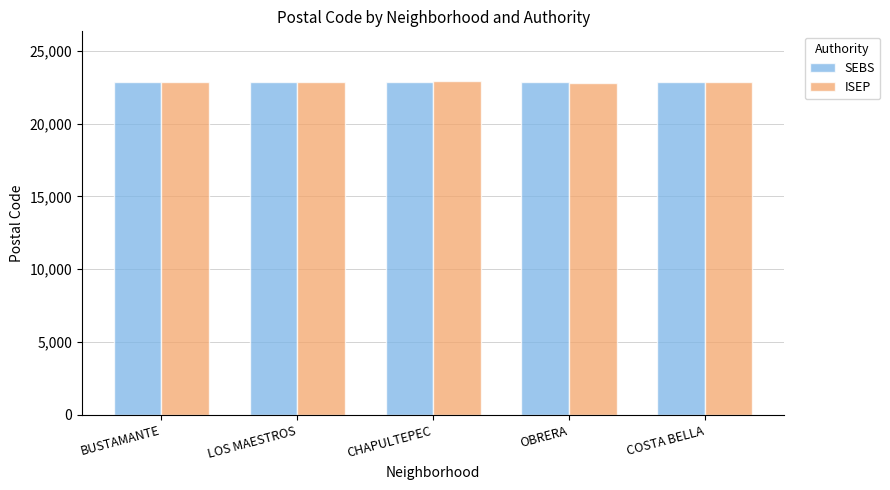

What is the total value across all series at BUSTAMANTE?

45710